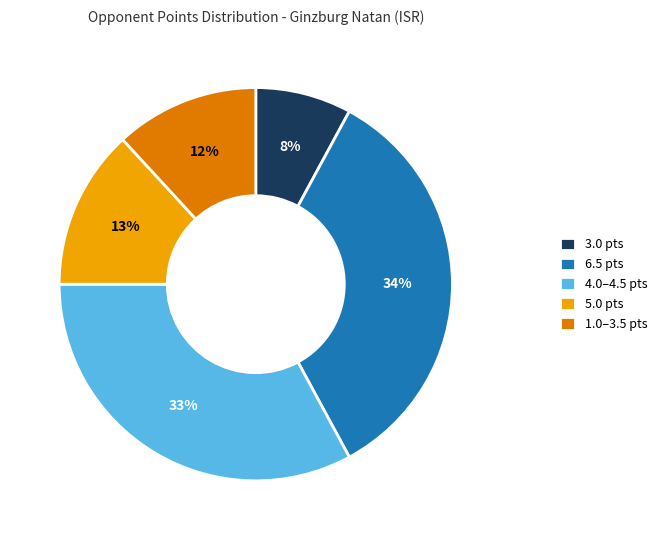

Combined, do 4.0–4.5 pts and 6.5 pts account for over 50%?

Yes